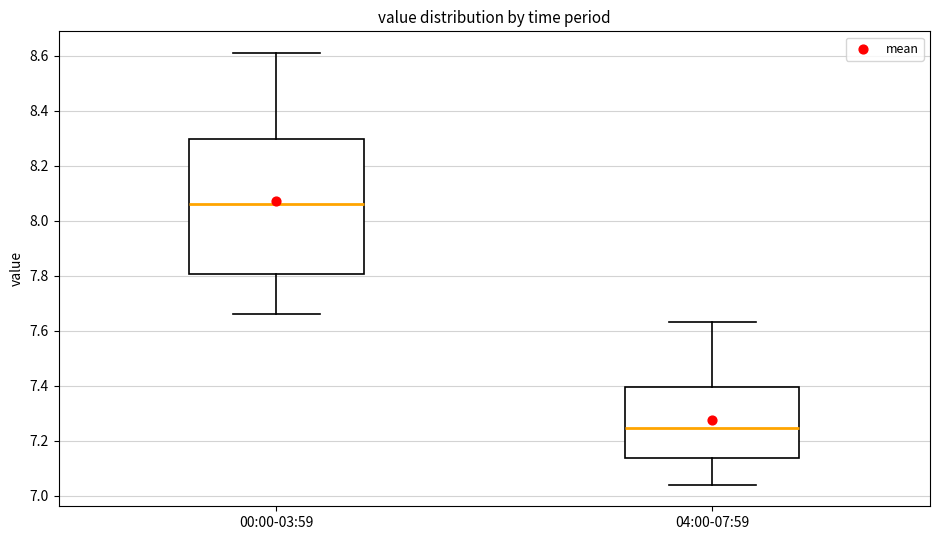

Comparing the boxes themselves (not the whiskers), which one is the tallest?

00:00-03:59